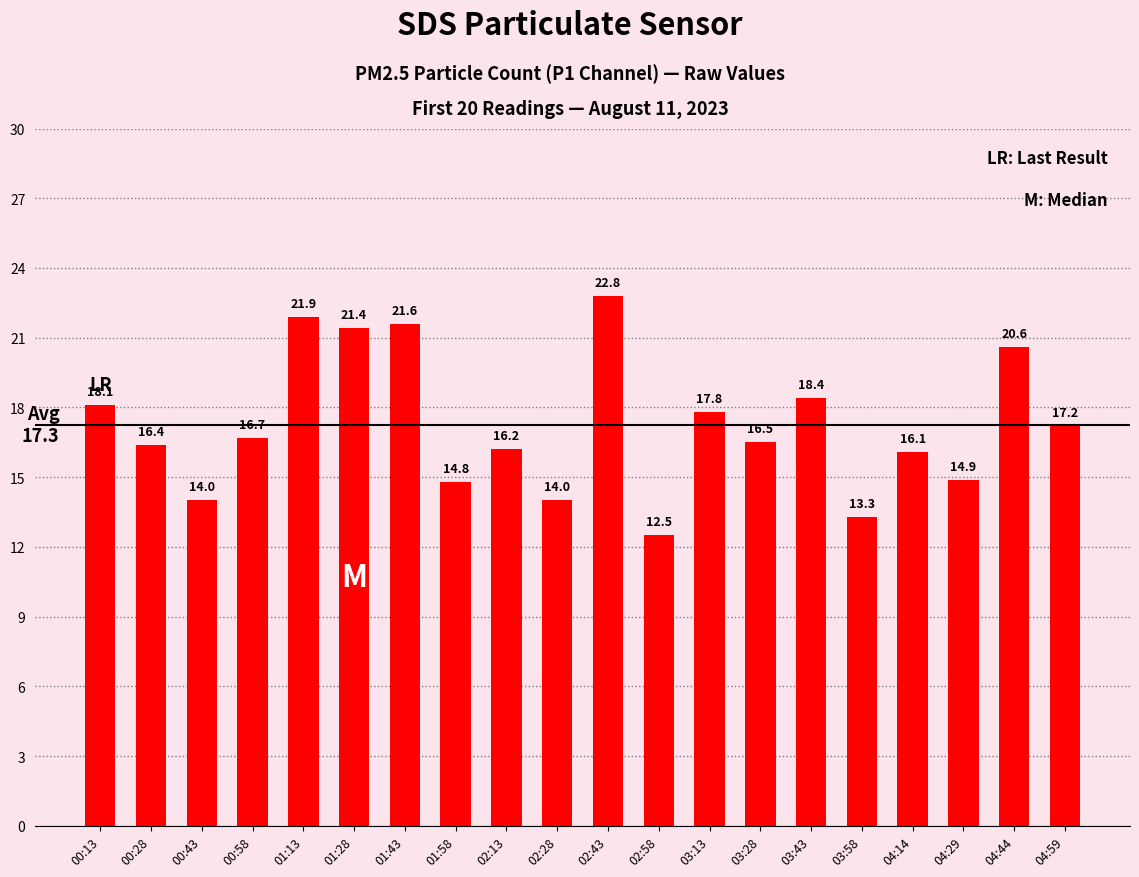

Reading left to right, extract all data points from this chart.

00:13=18.1	00:28=16.4	00:43=14.0	00:58=16.7	01:13=21.9	01:28=21.4	01:43=21.6	01:58=14.8	02:13=16.2	02:28=14.0	02:43=22.8	02:58=12.5	03:13=17.8	03:28=16.5	03:43=18.4	03:58=13.3	04:14=16.1	04:29=14.9	04:44=20.6	04:59=17.2